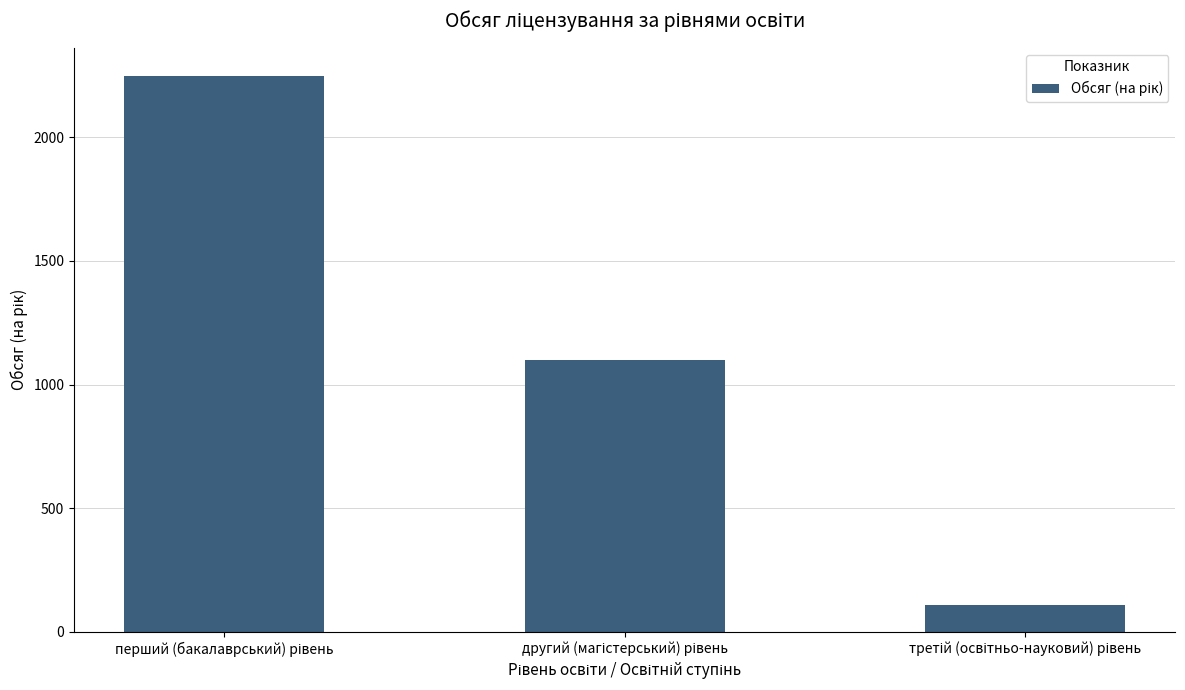

What is the value of the 2nd bar from the left?

1100